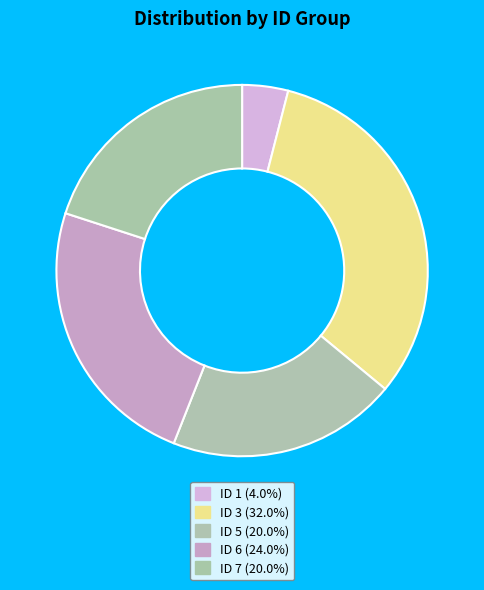

Is the sum of ID 5 and ID 7 greater than half?

No